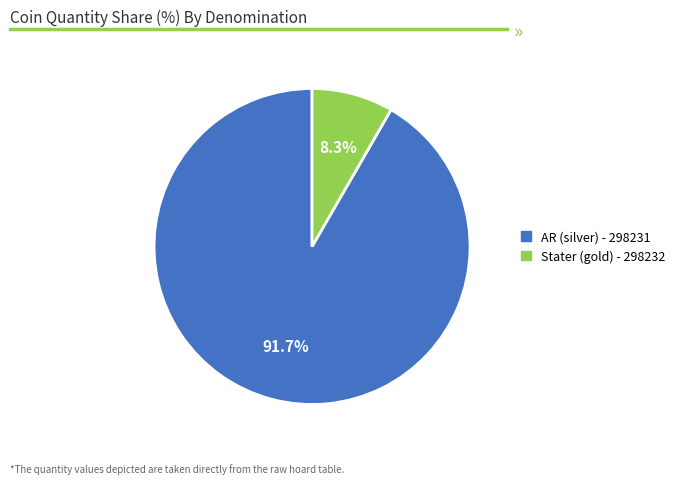

To the nearest percent, what is the average slice percentage?

50%